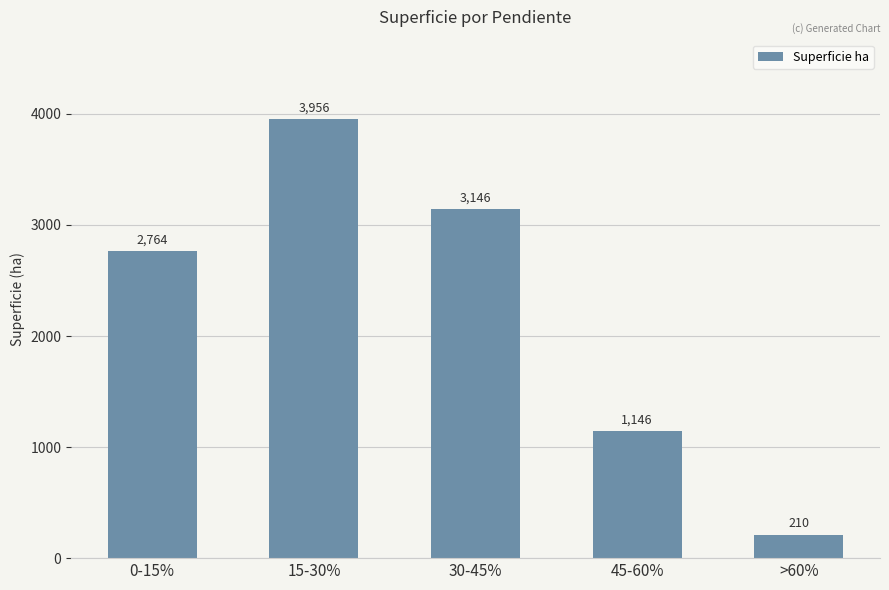

At which category does the chart reach its peak across all series?

15-30%